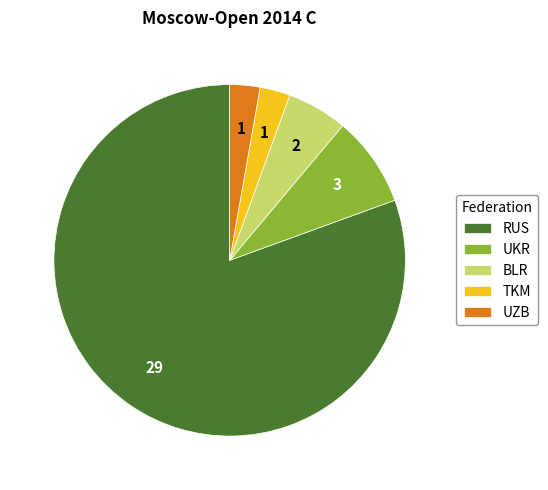

How many segments does this pie chart have?

5